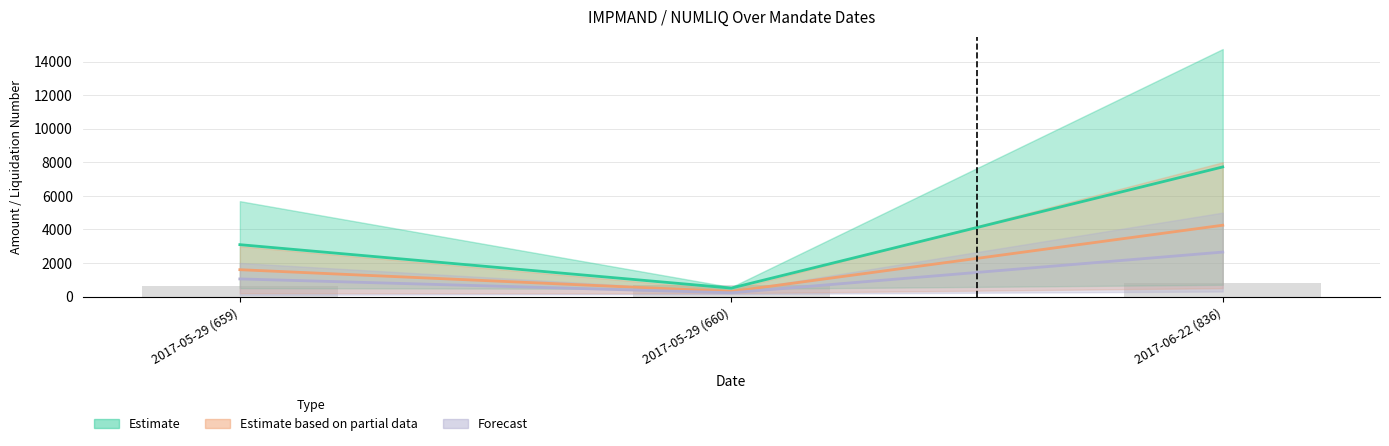

At which label does IMPIMP first exceed 1050?

2017-06-22 (836)